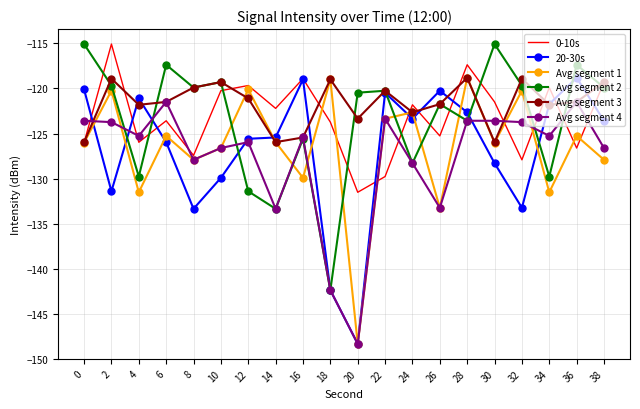

Which series has the largest total across all categories?

Avg segment 3